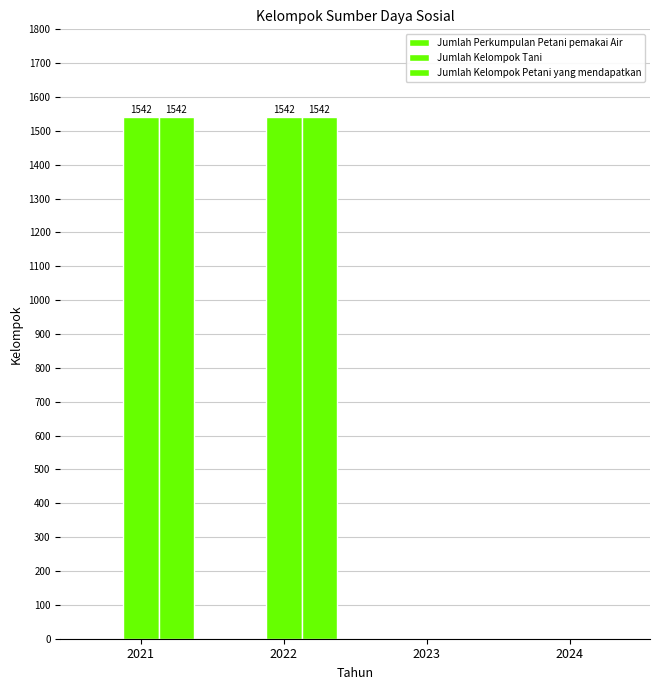

Reading left to right, what are all the values shown in this chart?

Jumlah Perkumpulan Petani pemakai Air: 0	0	0	0
Jumlah Kelompok Tani: 1542	1542	0	0
Jumlah Kelompok Petani yang mendapatkan: 1542	1542	0	0